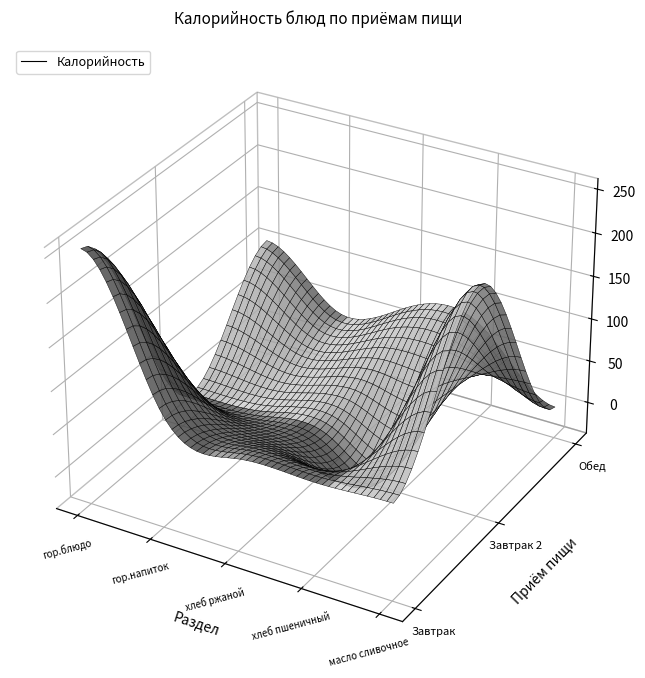

What is the sum of all Обед values?

284.5